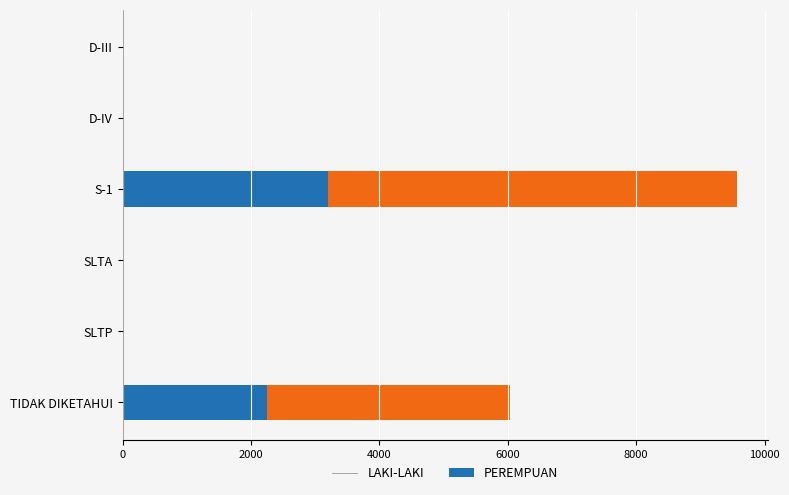

What is the total value across all series at TIDAK DIKETAHUI?

6041